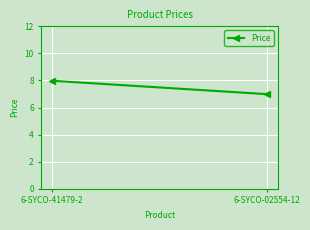

How many data points does each series have?

2